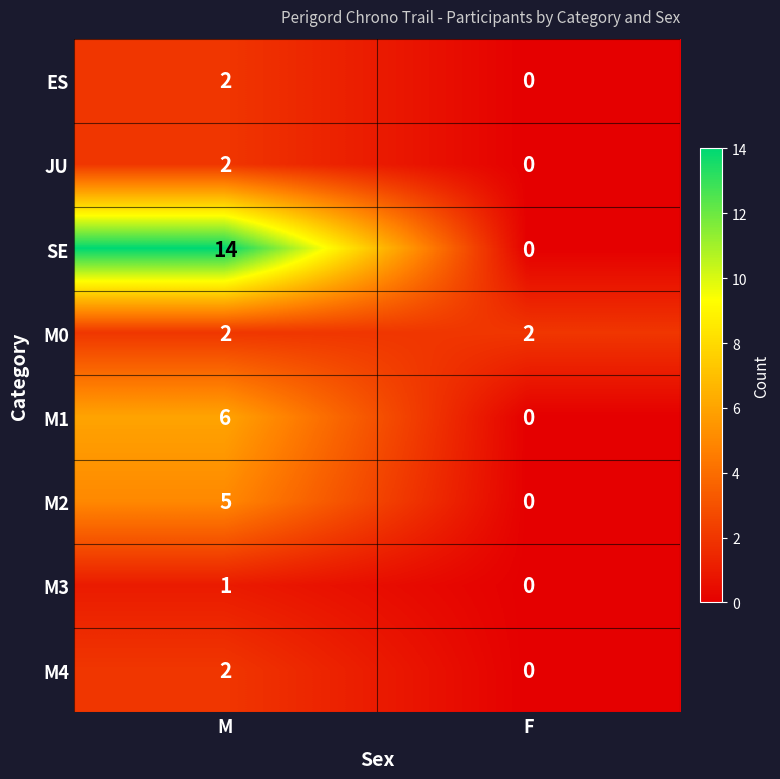

Where is M2 nearest to the value 2?

F